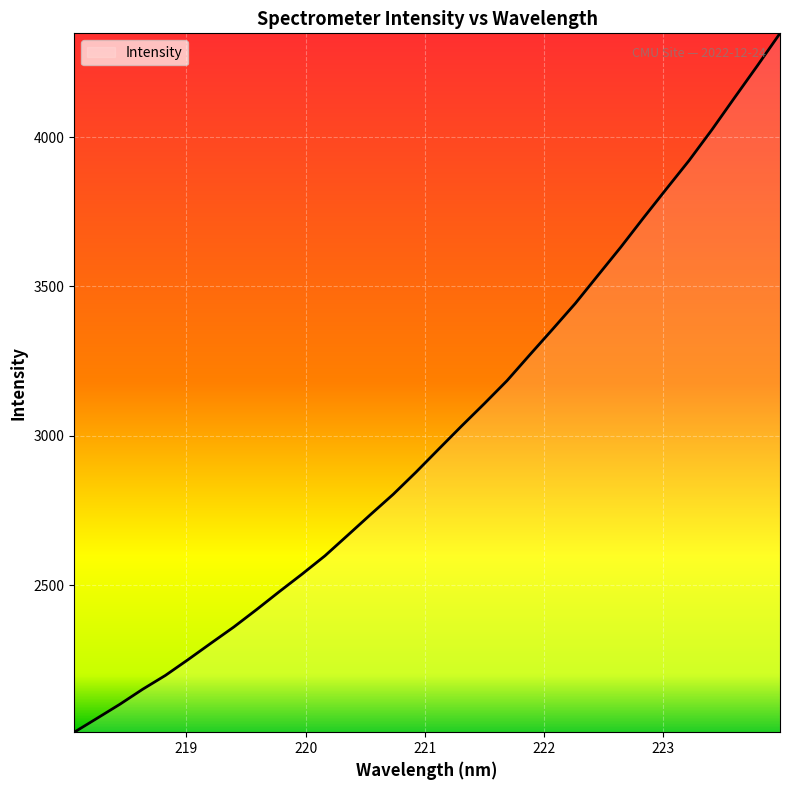

What is the maximum value shown in the chart?

4347.8